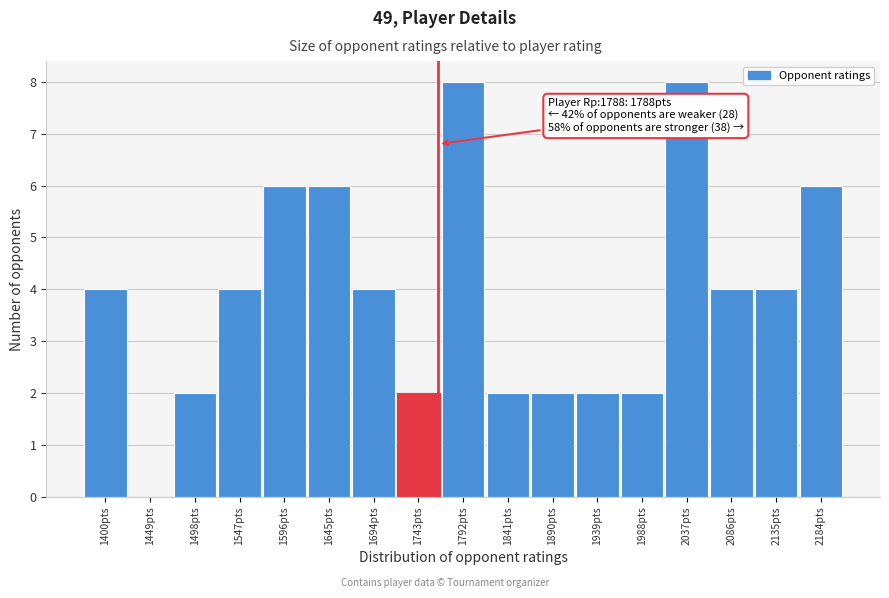

Reading left to right, list all the values displayed in this chart.

1400pts=4	1449pts=0	1498pts=2	1547pts=4	1596pts=6	1645pts=6	1694pts=4	1743pts=2	1792pts=8	1841pts=2	1890pts=2	1939pts=2	1988pts=2	2037pts=8	2086pts=4	2135pts=4	2184pts=6